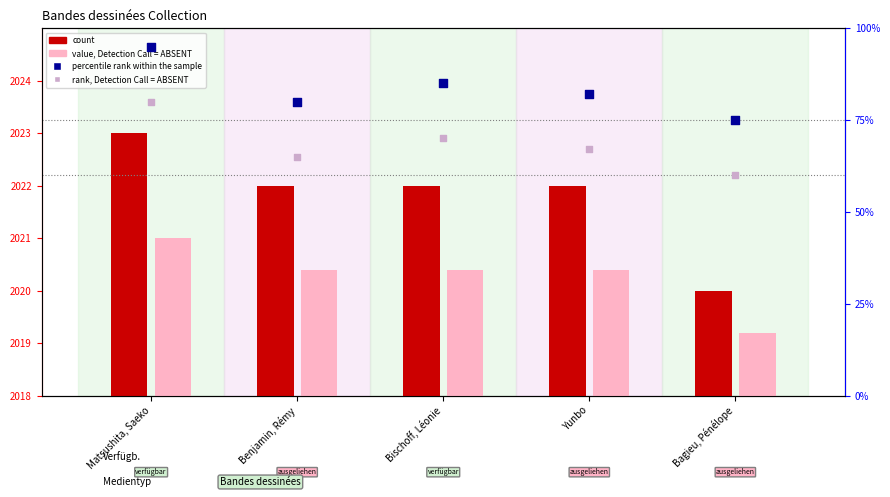

Which series has the largest Y range (max minus min)?

percentile rank within the sample